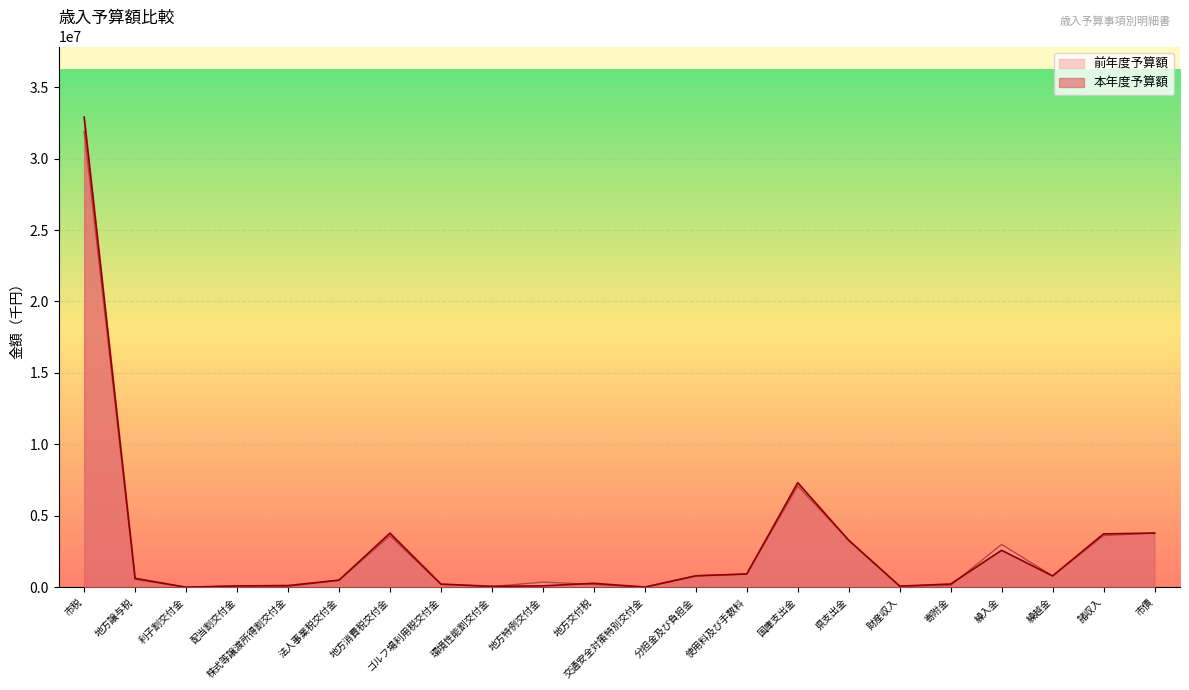

Which series has the largest range (max minus min)?

本年度予算額